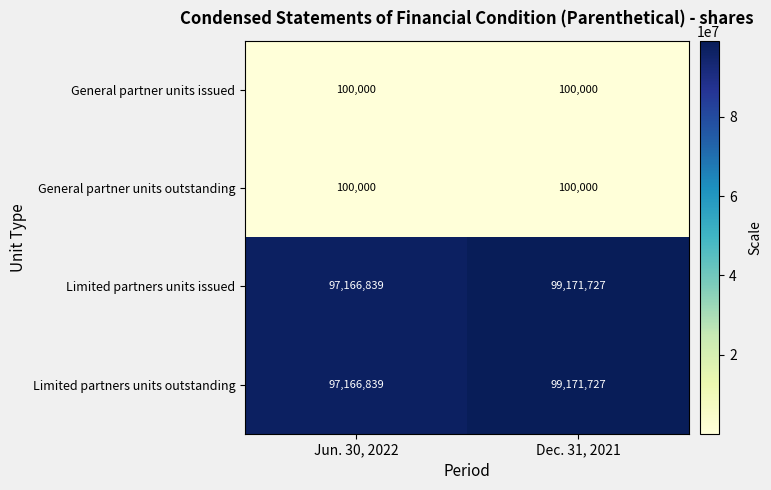

Rank the categories by Limited partners units issued value from lowest to highest.

Jun. 30, 2022, Dec. 31, 2021